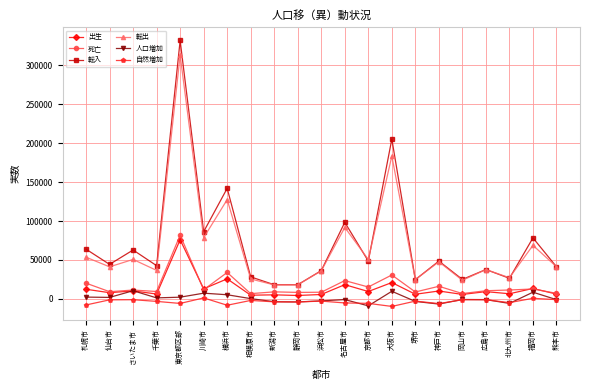

At which label does 自然増加 first exceed -3252?

仙台市